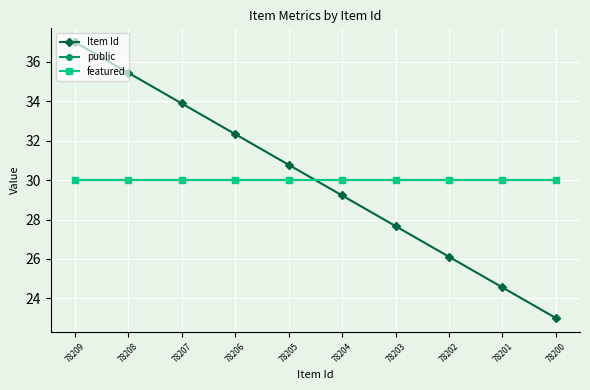

Reading left to right, what are all the values shown in this chart?

Item Id: 78209=37.0	78208=35.4	78207=33.9	78206=32.3	78205=30.8	78204=29.2	78203=27.7	78202=26.1	78201=24.6	78200=23.0
public: 78209=30.0	78208=30.0	78207=30.0	78206=30.0	78205=30.0	78204=30.0	78203=30.0	78202=30.0	78201=30.0	78200=30.0
featured: 78209=30.0	78208=30.0	78207=30.0	78206=30.0	78205=30.0	78204=30.0	78203=30.0	78202=30.0	78201=30.0	78200=30.0